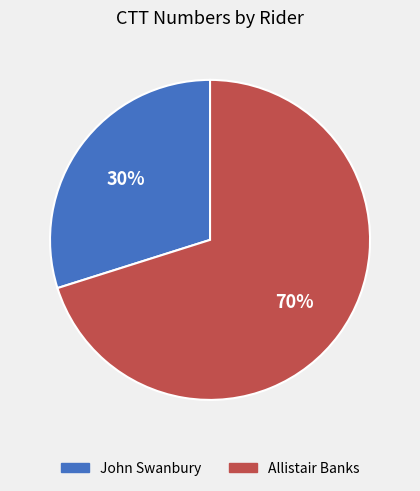

Do Allistair Banks and John Swanbury together represent more than half of the pie?

Yes